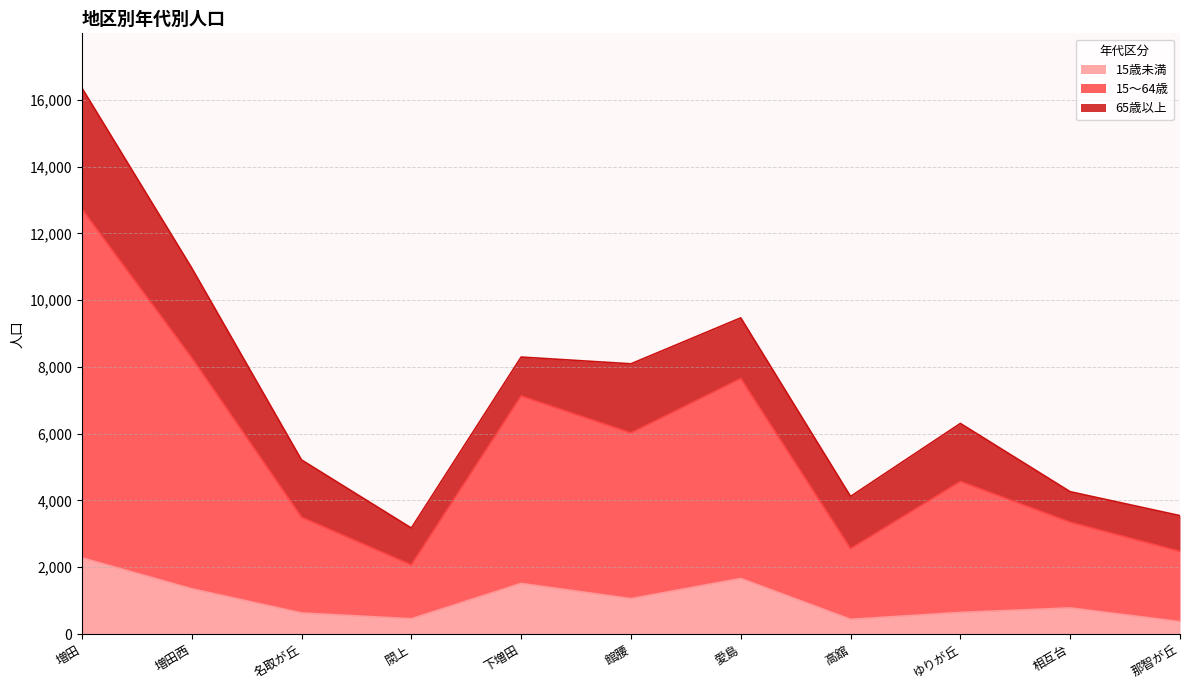

How many values in the 15～64歳 series exceed 4570?

5